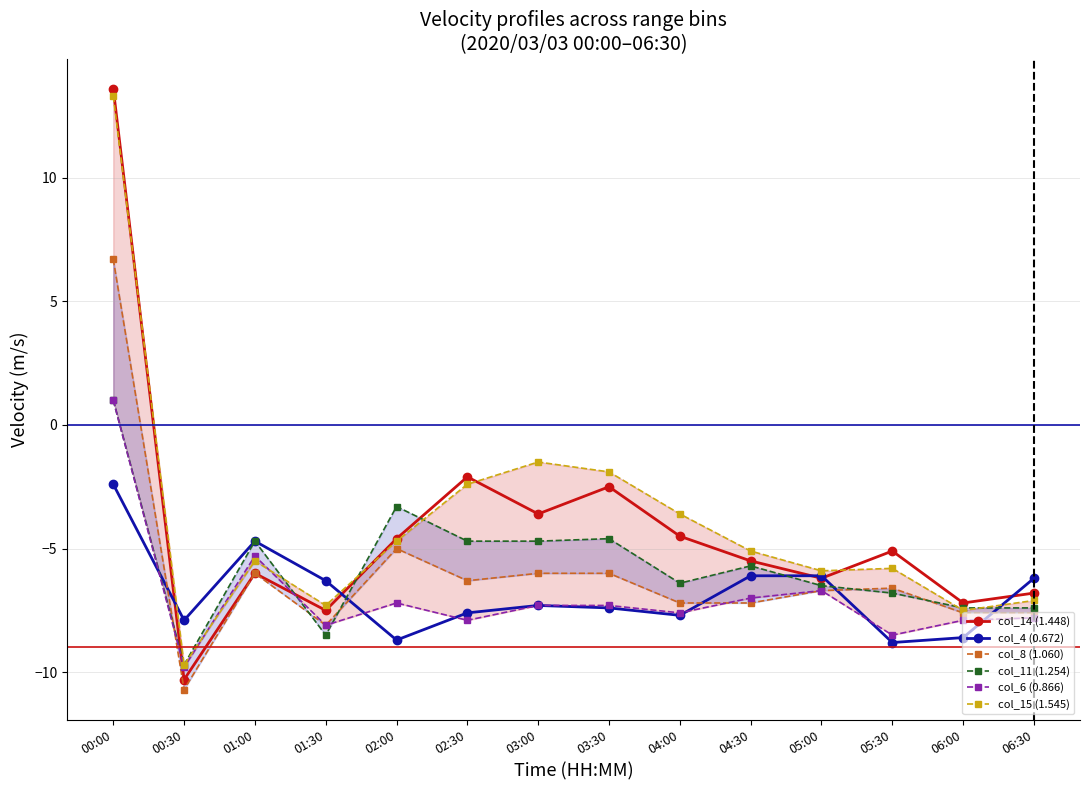

How many lines are shown in the chart?

6